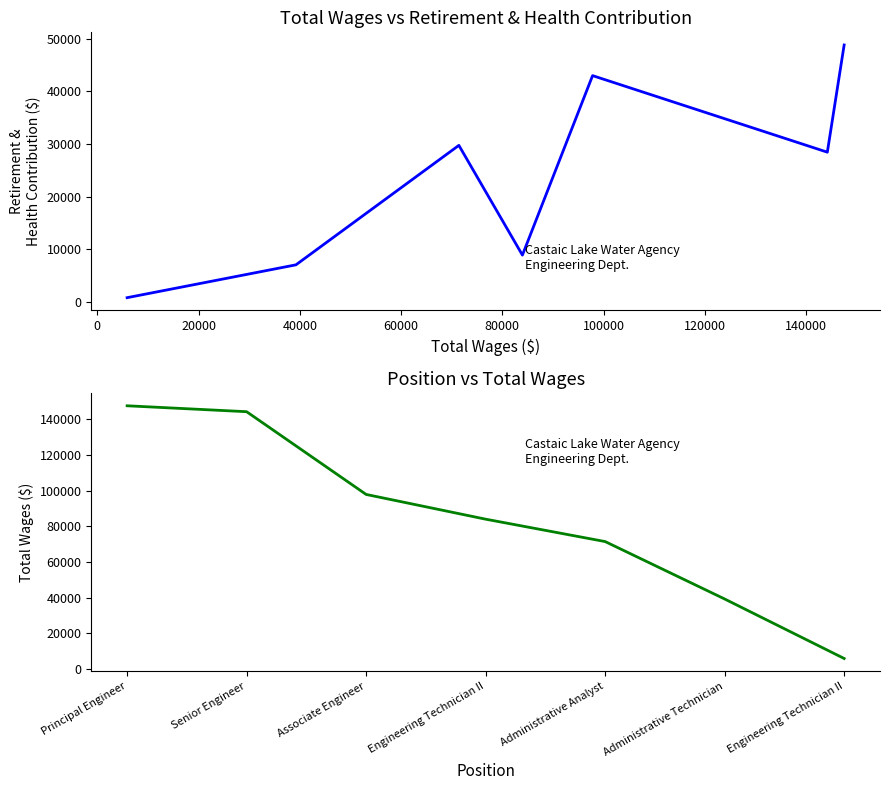

What is the total value across all series at 40000?

92858